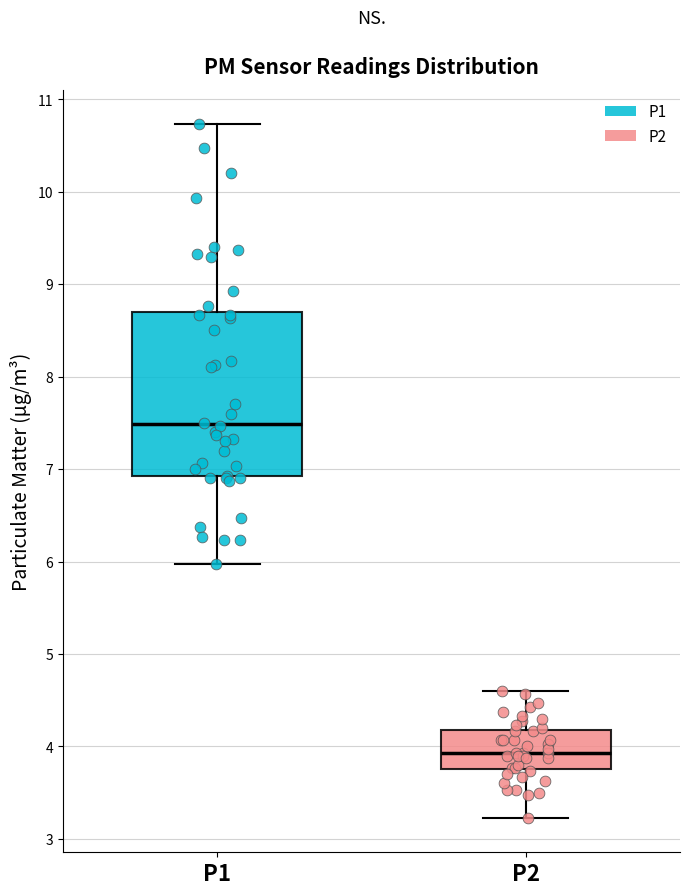

Which box's median line is the highest?

P1